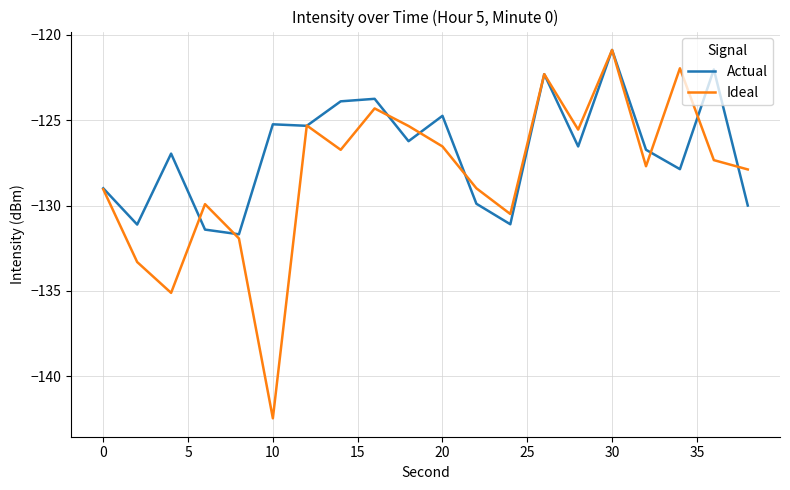

What is the maximum value for Actual?

-120.9